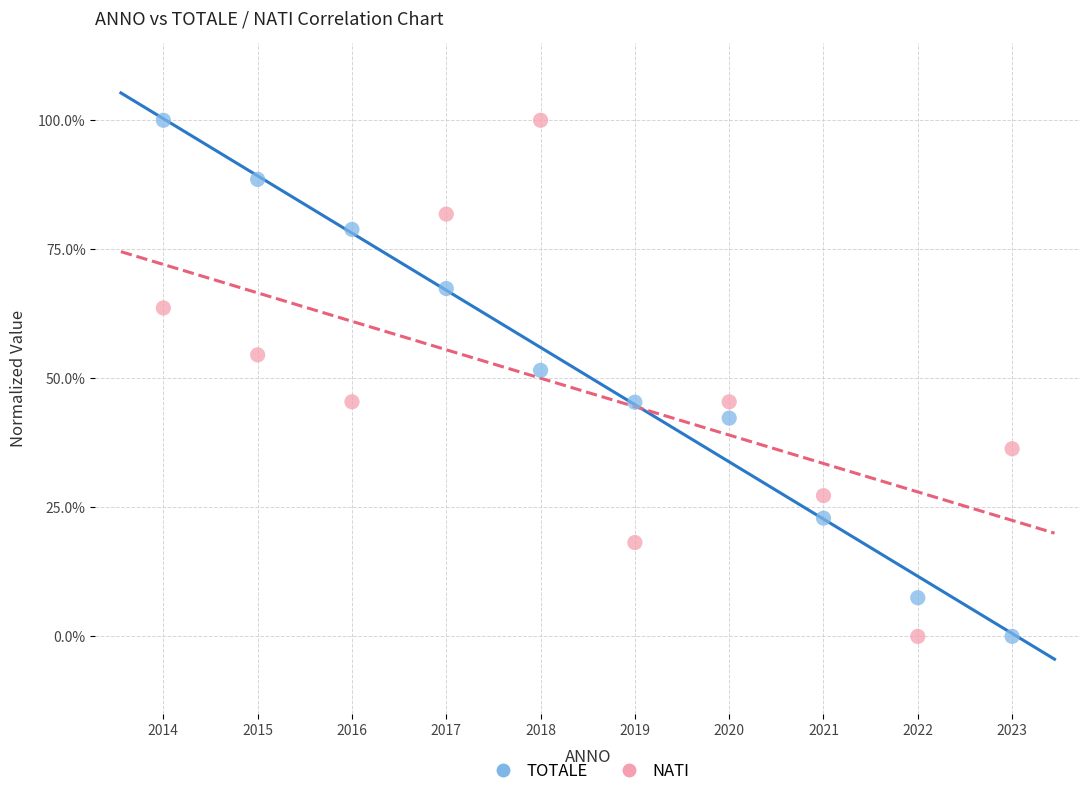

What are all the series names shown in the legend?

TOTALE, NATI